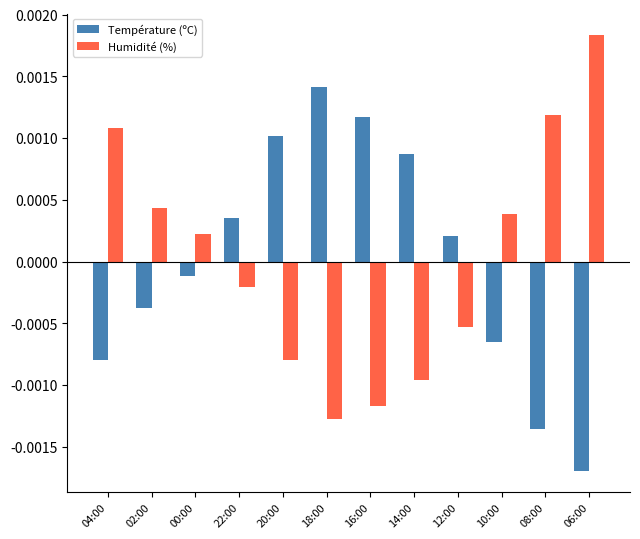

Is the value of Humidité (%) at 08:00 greater than the value of Température (ºC) at 20:00?

Yes